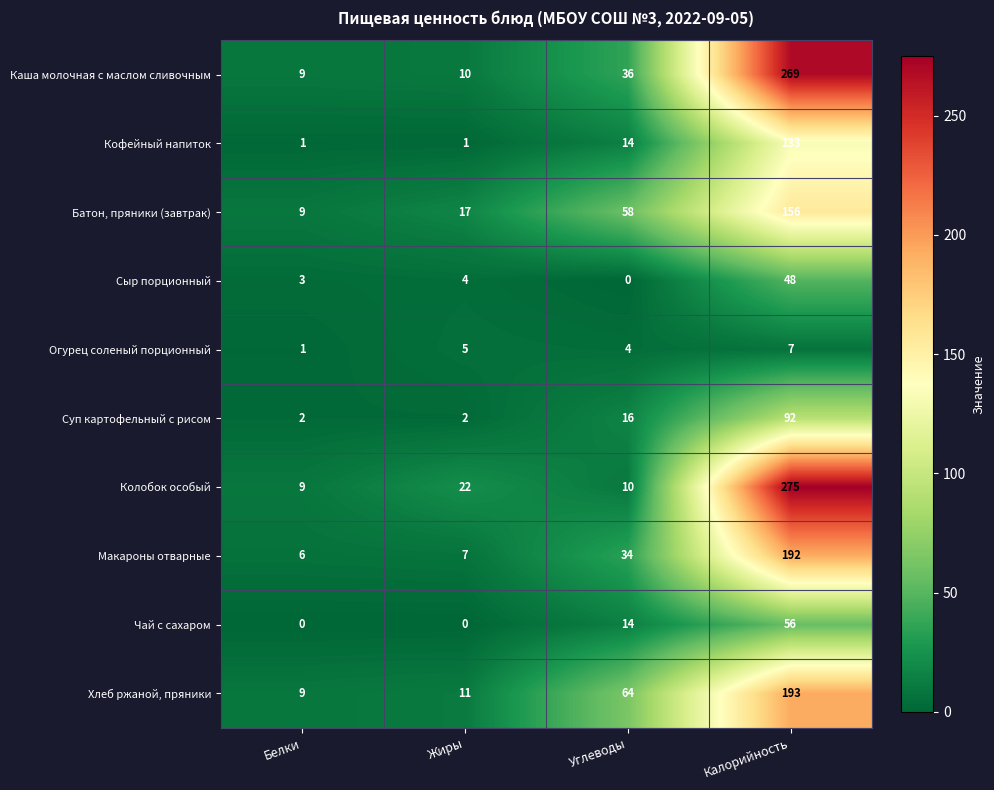

List the series in order of their peak value, highest first.

Колобок особый, Каша молочная с маслом сливочным, Хлеб ржаной, пряники, Макароны отварные, Батон, пряники (завтрак), Кофейный напиток, Суп картофельный с рисом, Чай с сахаром, Сыр порционный, Огурец соленый порционный